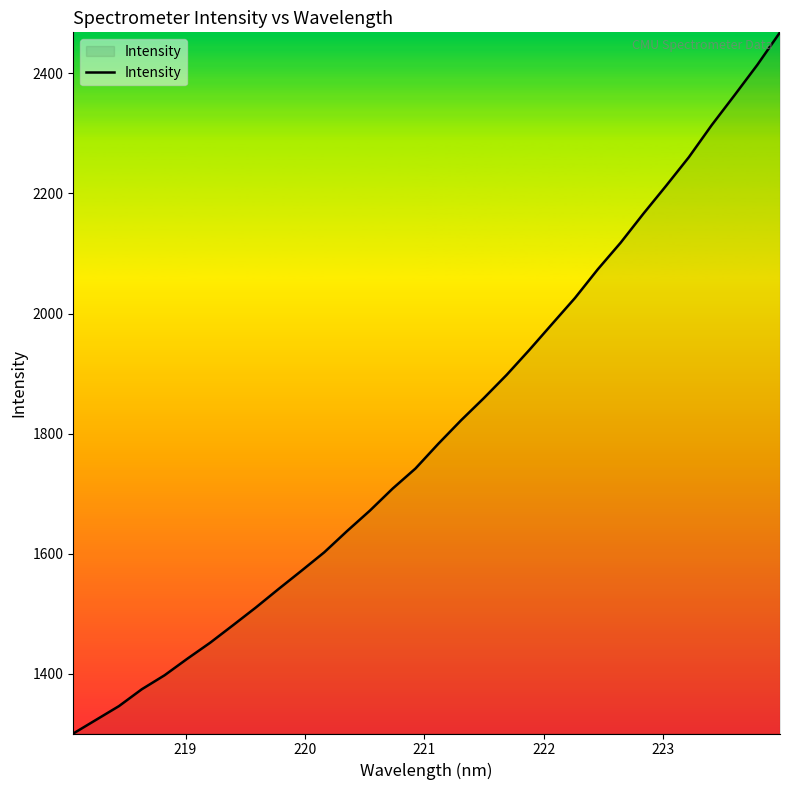

What is the minimum value shown in the chart?

1300.0